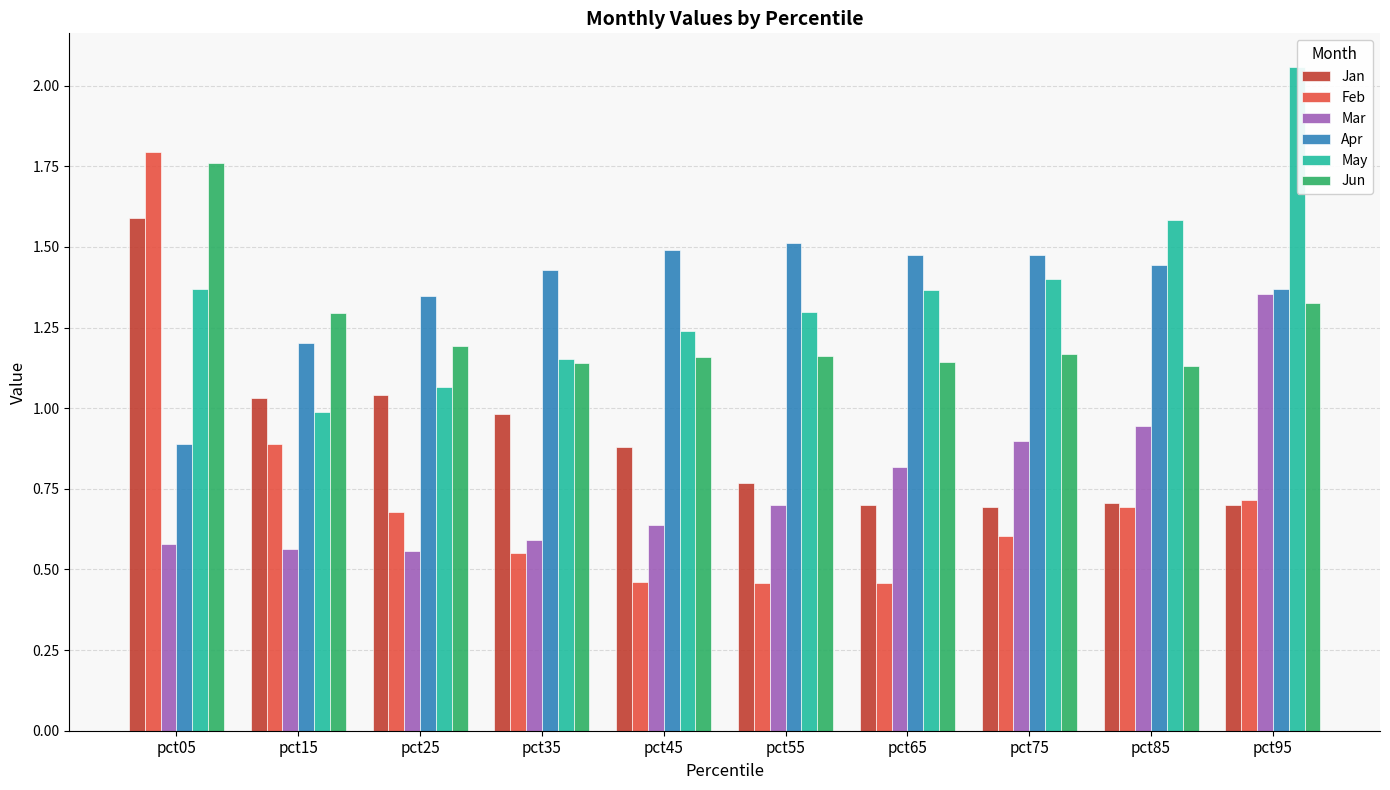

How many bars are there in total?

60